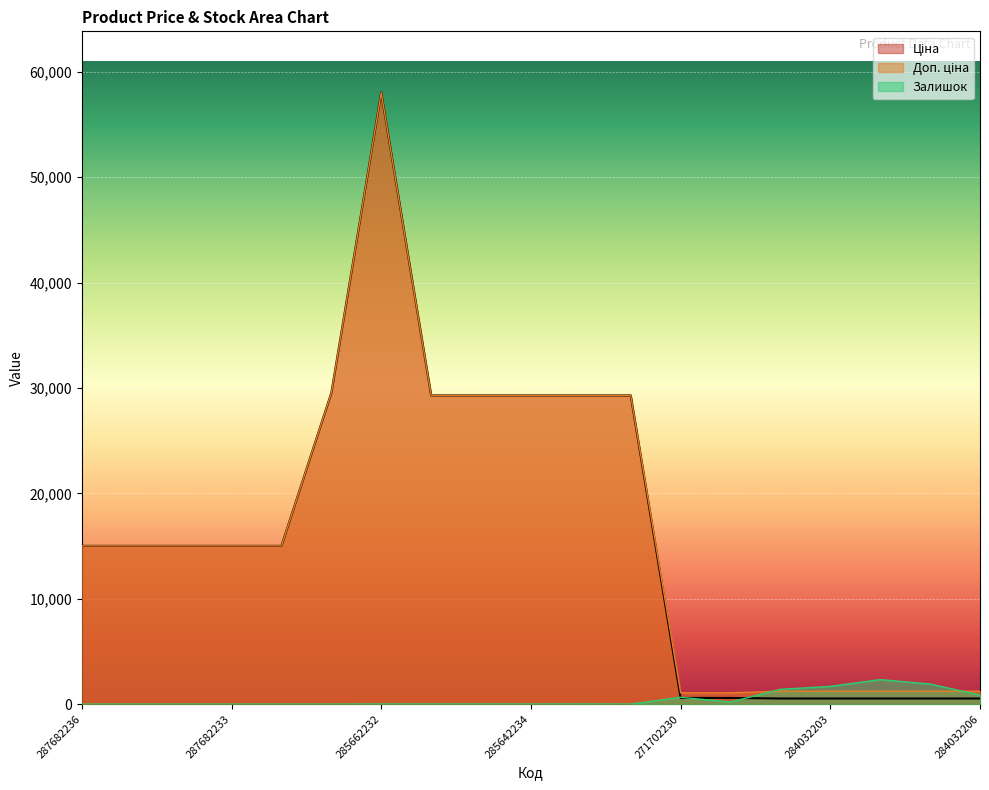

How many values in the Залишок series exceed 12?

9